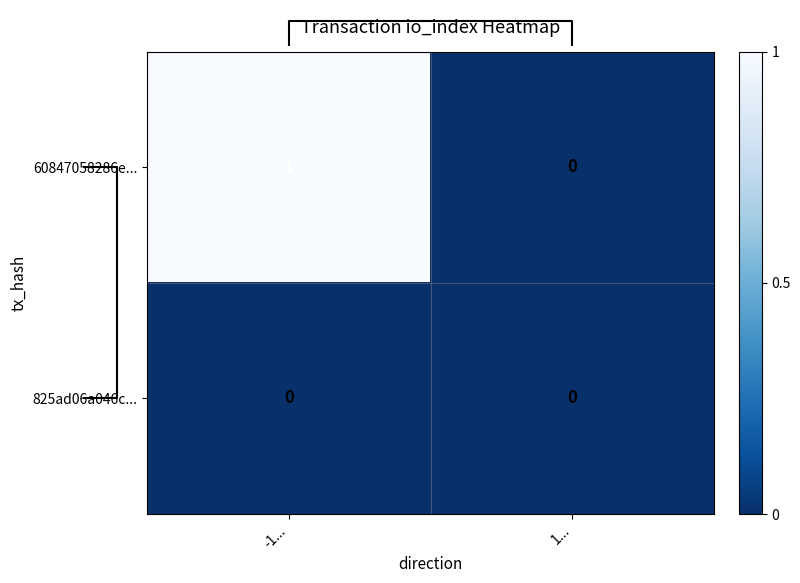

Reading left to right, what are all the values shown in this chart?

60847058286e...: -1...=1	1...=0
825ad06a046c...: -1...=0	1...=0